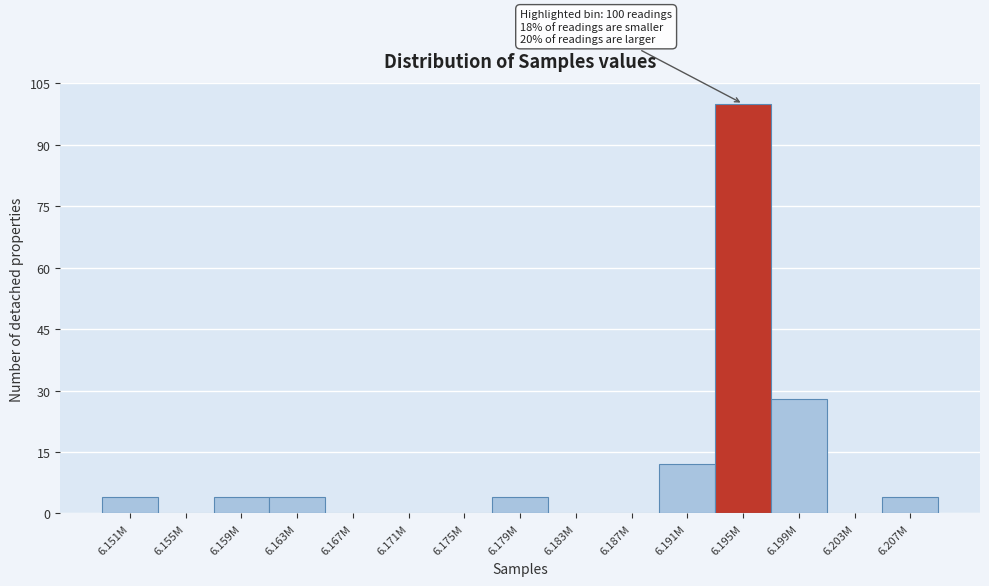

Reading left to right, what are all the values shown in this chart?

6.151M=4	6.155M=0	6.159M=4	6.163M=4	6.167M=0	6.171M=0	6.175M=0	6.179M=4	6.183M=0	6.187M=0	6.191M=12	6.195M=100	6.199M=28	6.203M=0	6.207M=4